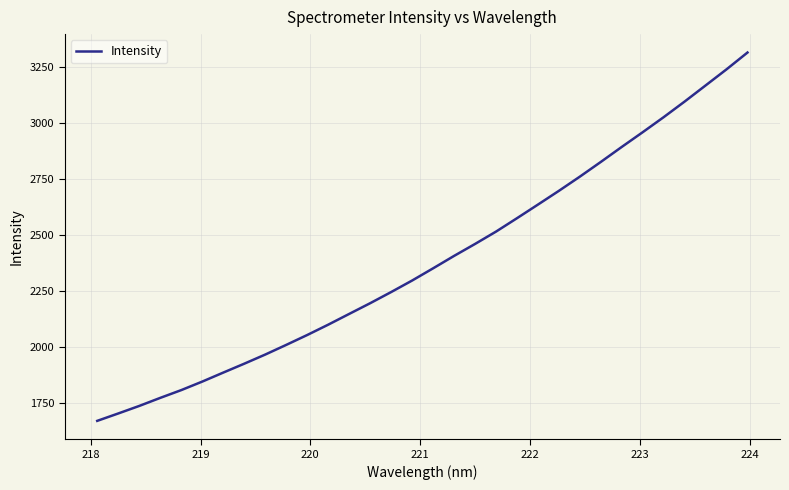

What is the greatest value displayed?

3315.5